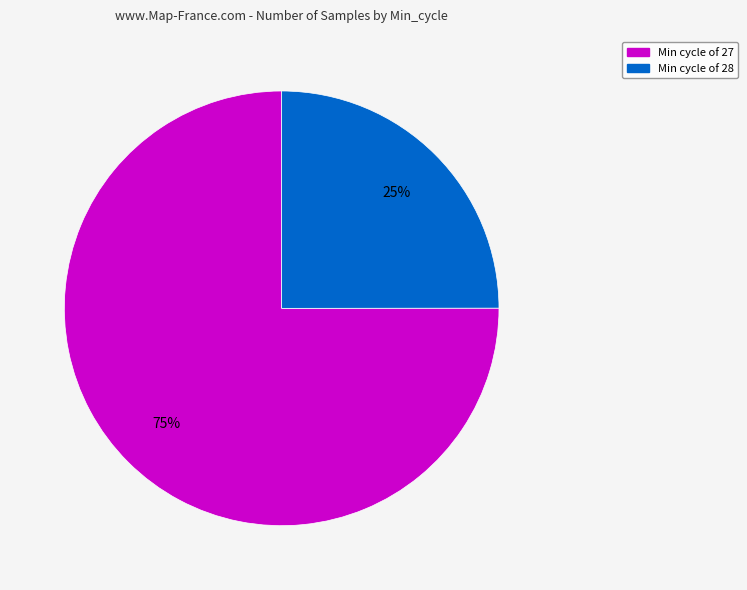

Count the number of slices in the pie.

2